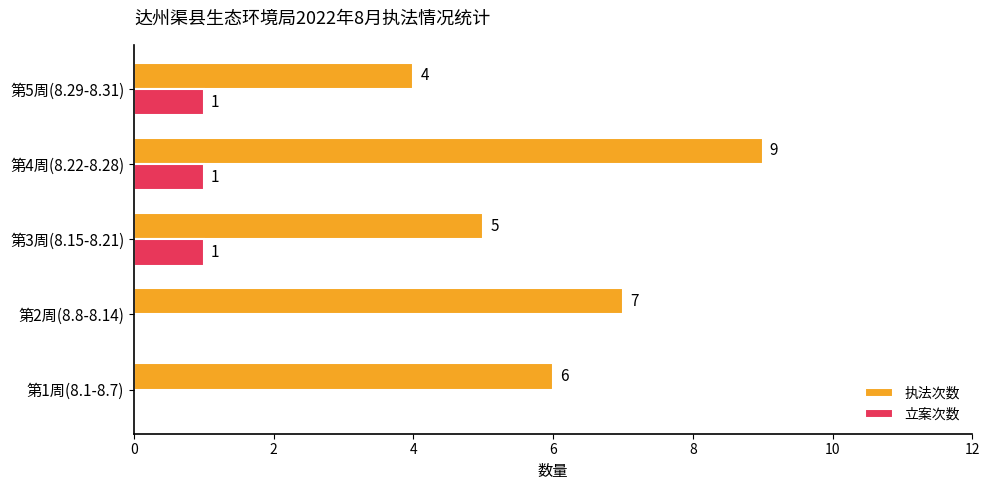

At which category is the sum across all series the highest?

第4周(8.22-8.28)